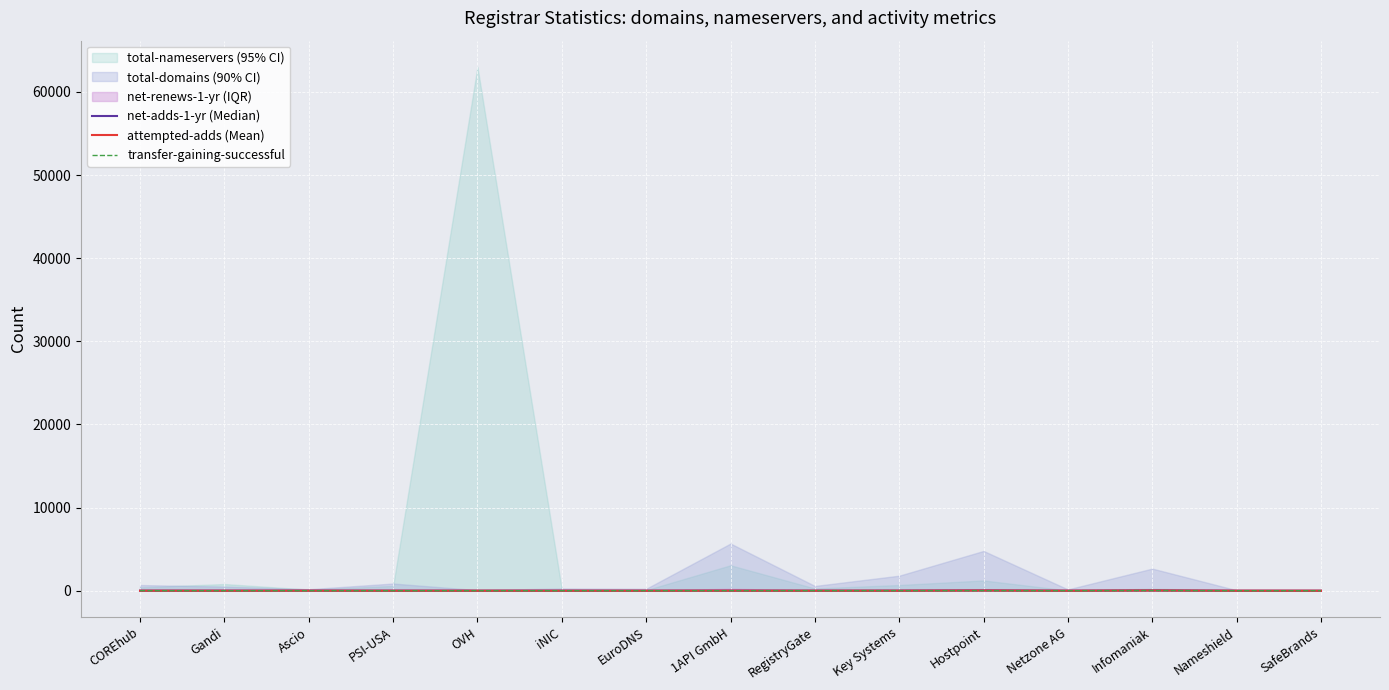

Does the chart display data point markers on the line(s)?

No